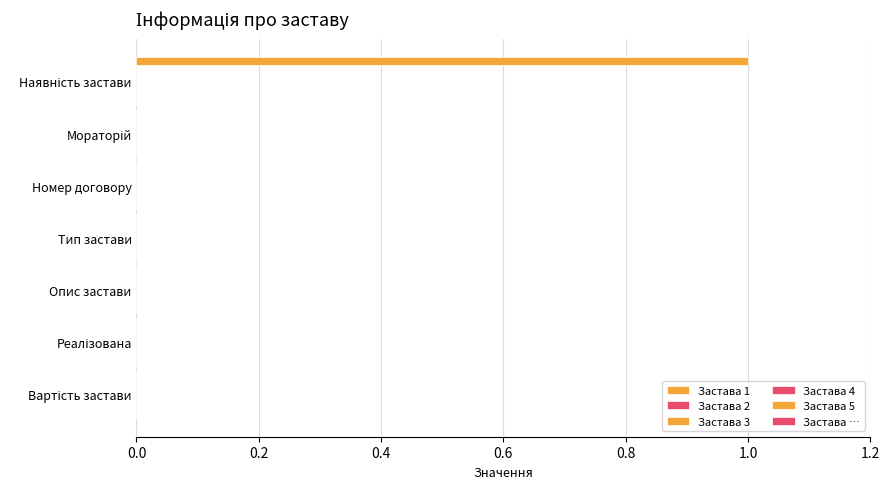

Count the number of data series in this chart.

1